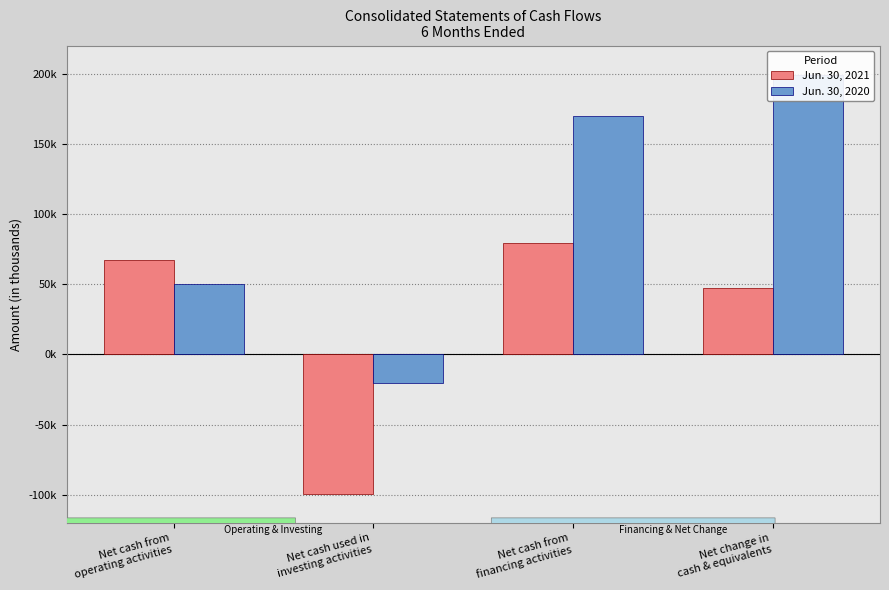

True or false: Jun. 30, 2021 has a value of 47494 at Net change in
cash & equivalents.

True